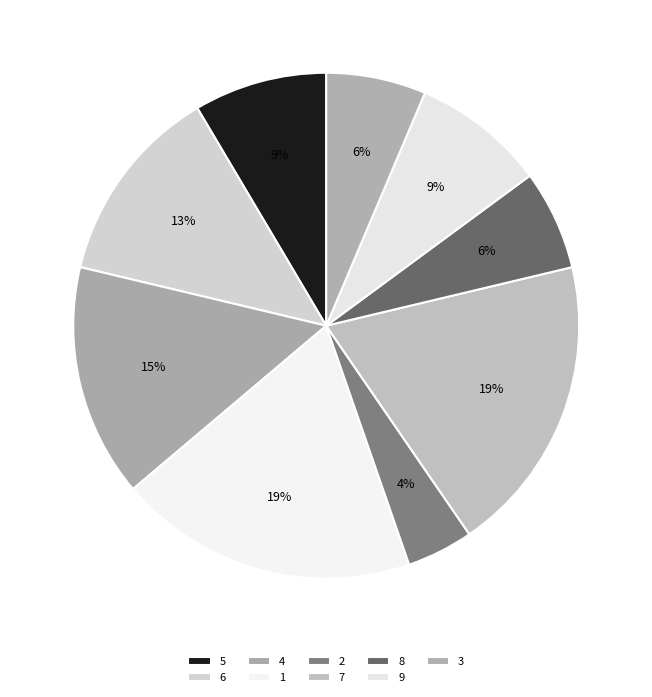

Do 1 and 6 together represent more than half of the pie?

No